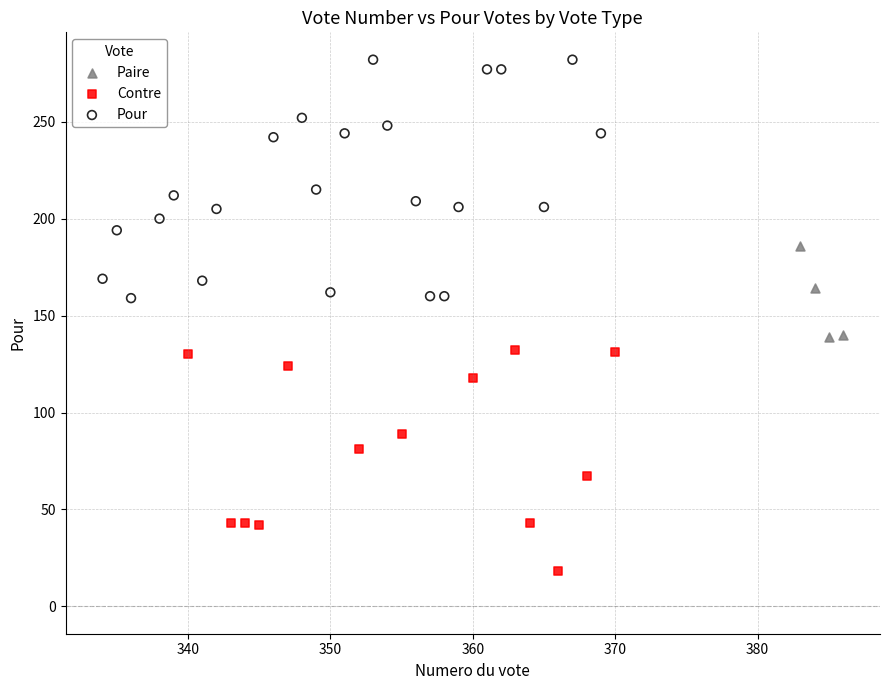

Which series reaches the minimum Y coordinate?

Contre